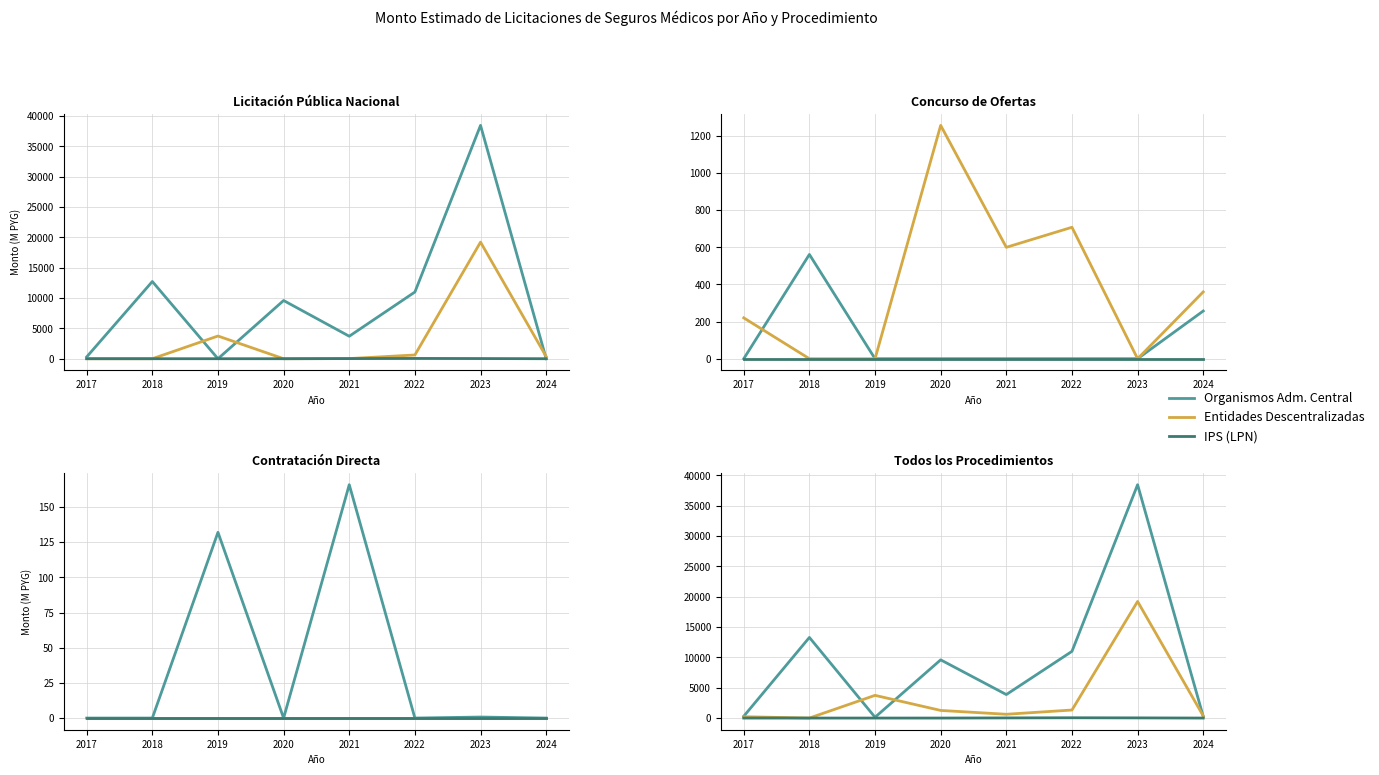

At which category does the chart reach its minimum across all series?

2018